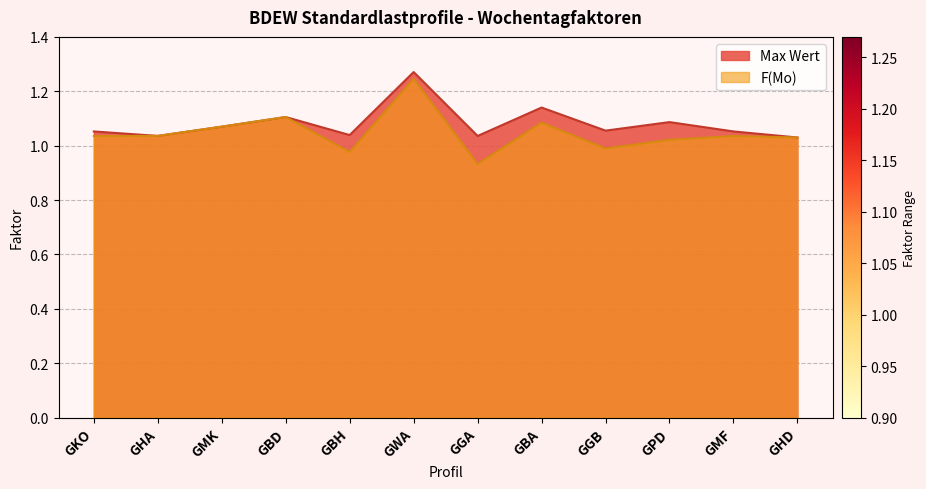

What is the value of the Max Wert point at the 1st from the left?

1.1